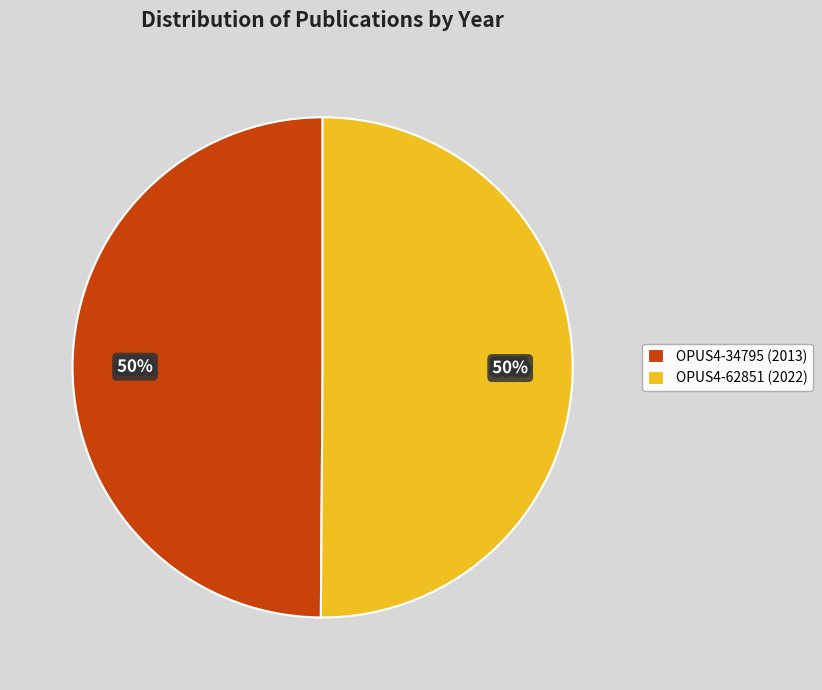

True or false: OPUS4-34795 accounts for 50% of the total.

True